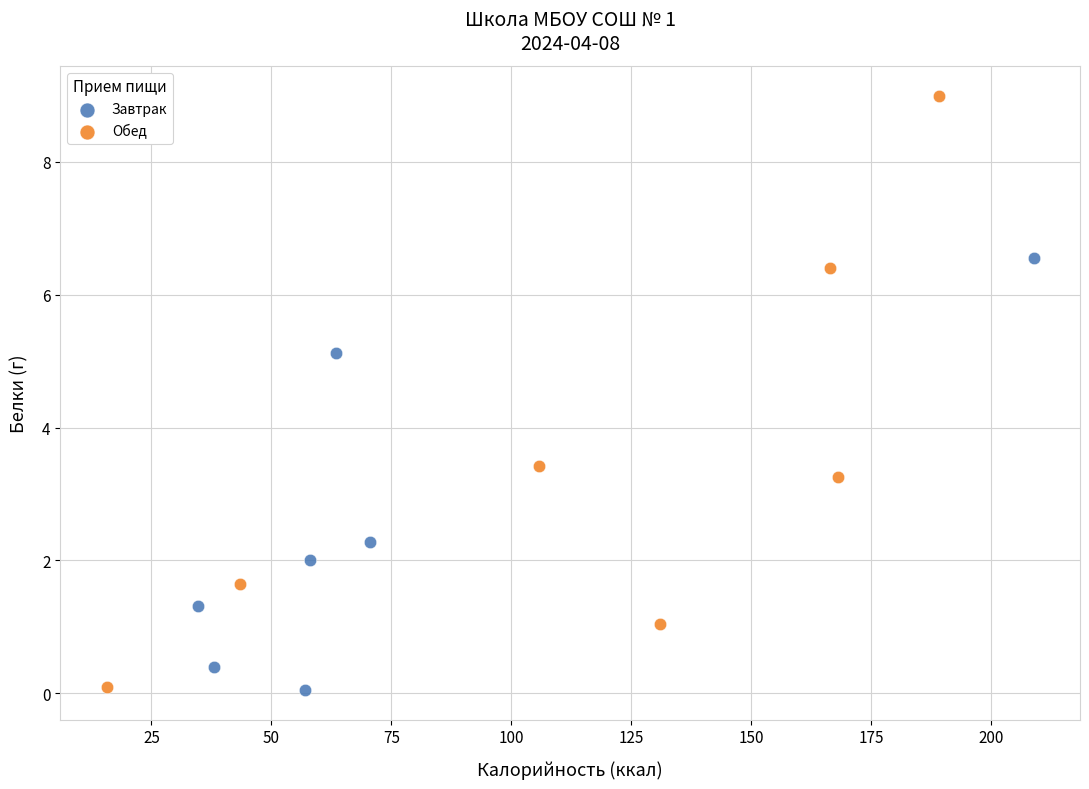

Which series reaches the maximum Y coordinate?

Обед